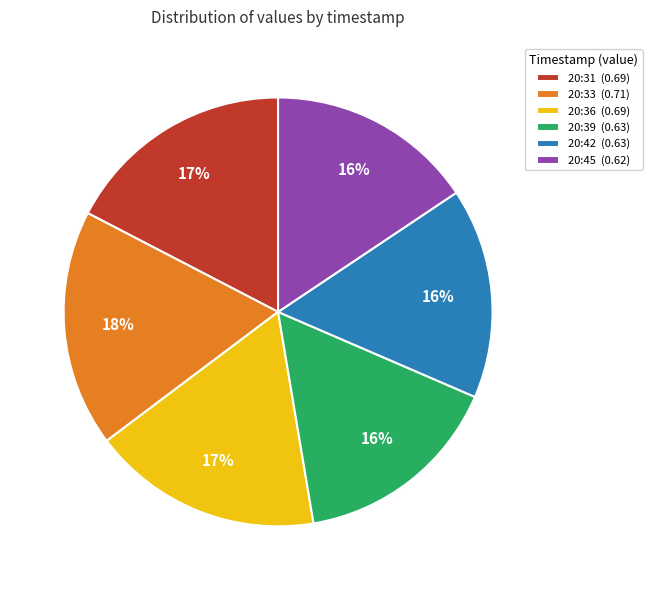

To the nearest percent, what is the difference between the largest and smallest slice percentages?

2%